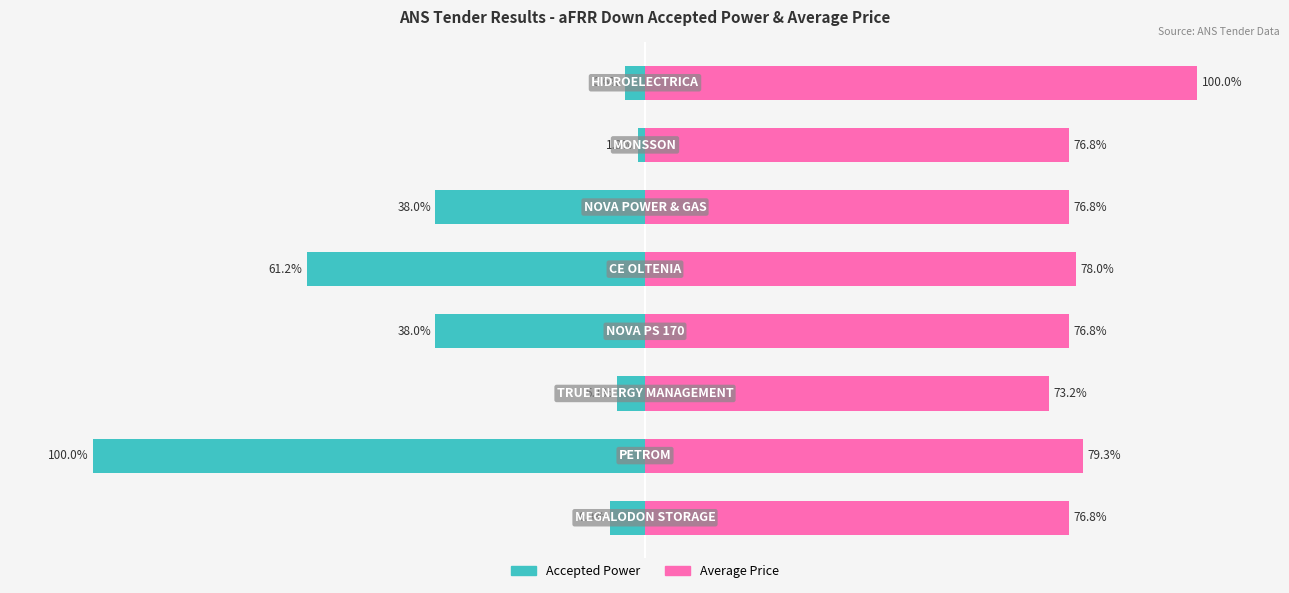

Are the bars horizontal?

Yes